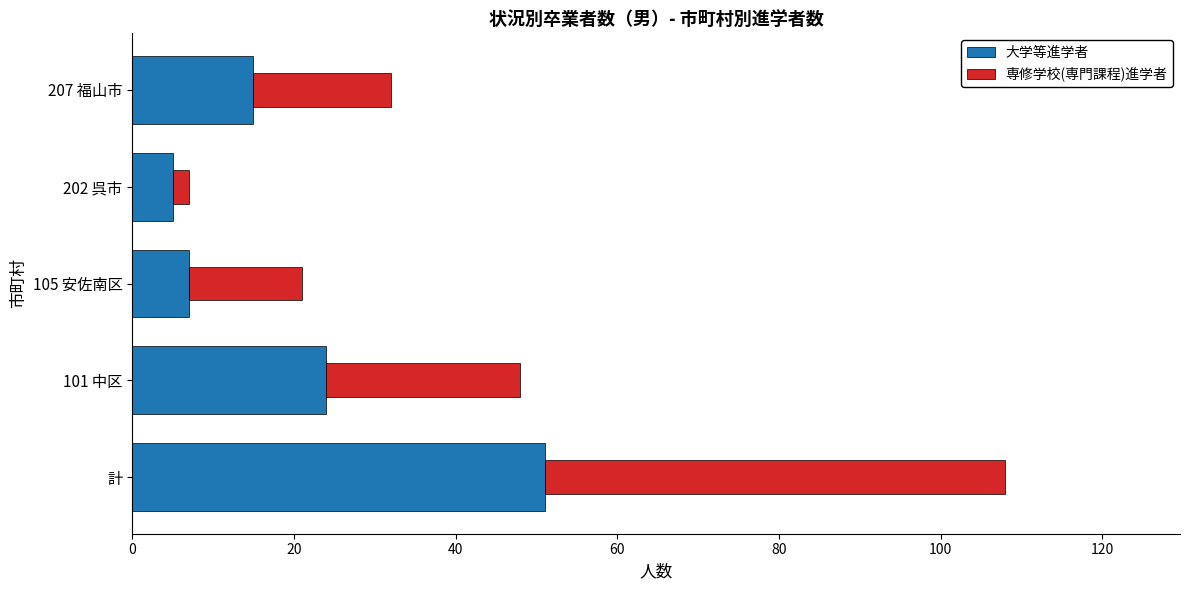

What is the lowest value of the 大学等進学者 series?

5